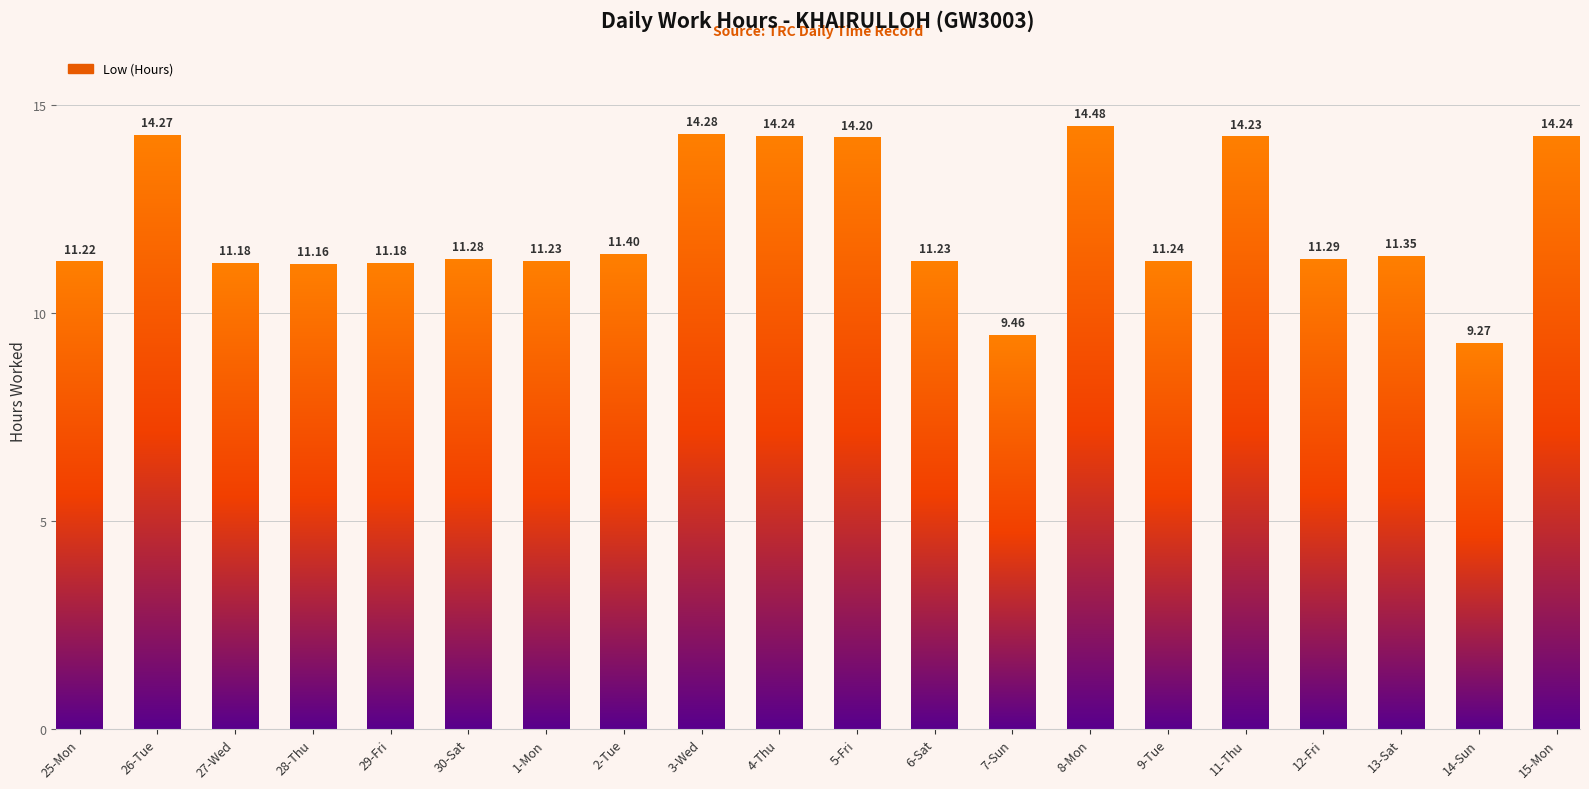

Are the bars grouped side by side (vs. stacked)?

No